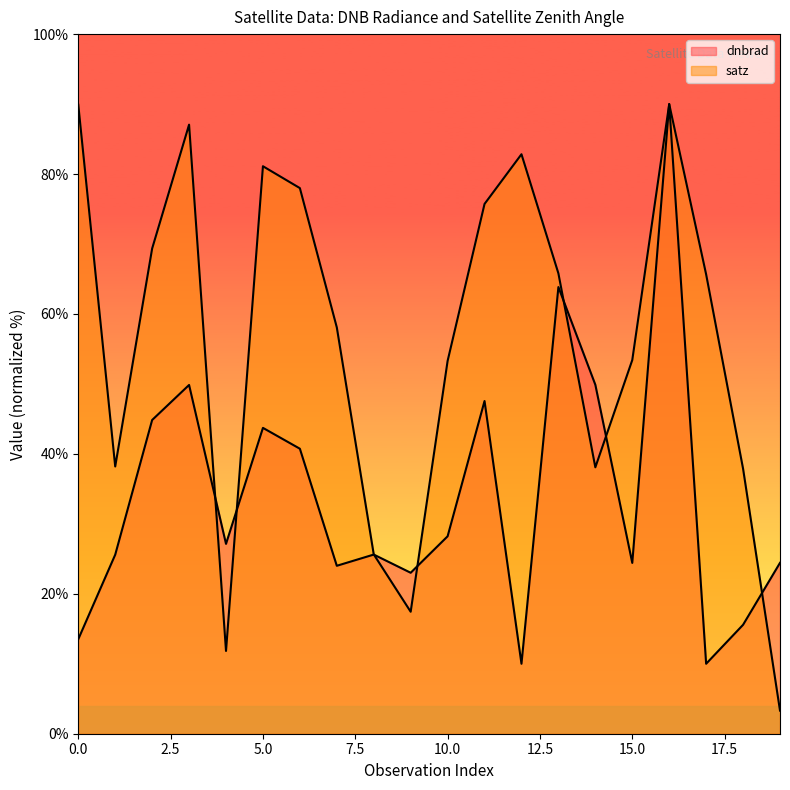

Does the chart have visible grid lines?

No